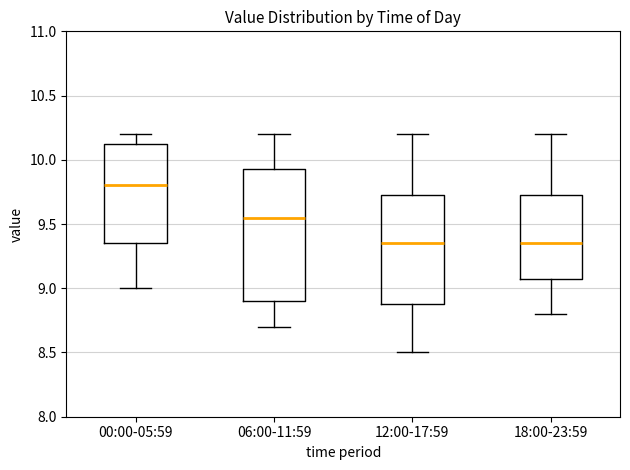

Reading left to right, read every box against the y-axis: the position of its median line, the range the box covers, and the ends of its whiskers. The values are not printed on the chart, so give them approximately, as read against the axis.

00:00-05:59: median 9.80, box 9.35 to 10.15, whiskers 9.00 to 10.20
06:00-11:59: median 9.55, box 8.90 to 9.95, whiskers 8.70 to 10.20
12:00-17:59: median 9.35, box 8.90 to 9.75, whiskers 8.50 to 10.20
18:00-23:59: median 9.35, box 9.10 to 9.75, whiskers 8.80 to 10.20